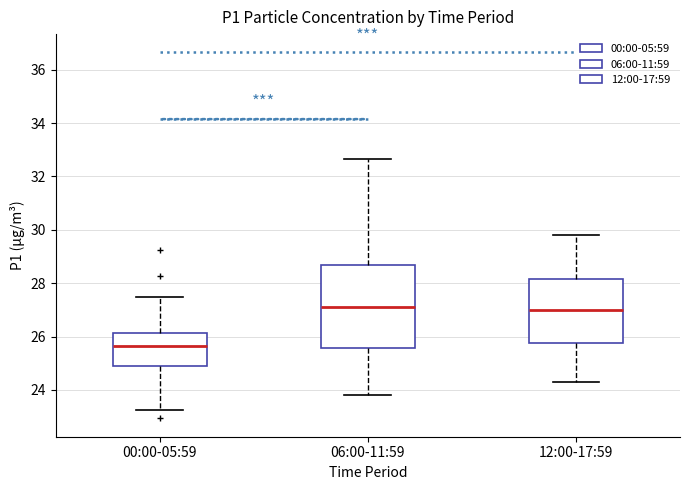

Reading left to right, transcribe this box plot: for each box, give where its median line is, the range the box spans, and where its two whiskers end, as read against the y-axis. The values are not printed on the chart, so give them approximately, as read against the axis.

00:00-05:59: median 25.6, box 25.0 to 26.2, whiskers 23.2 to 27.6
06:00-11:59: median 27.2, box 25.6 to 28.6, whiskers 23.8 to 32.6
12:00-17:59: median 27.0, box 25.8 to 28.2, whiskers 24.4 to 29.8